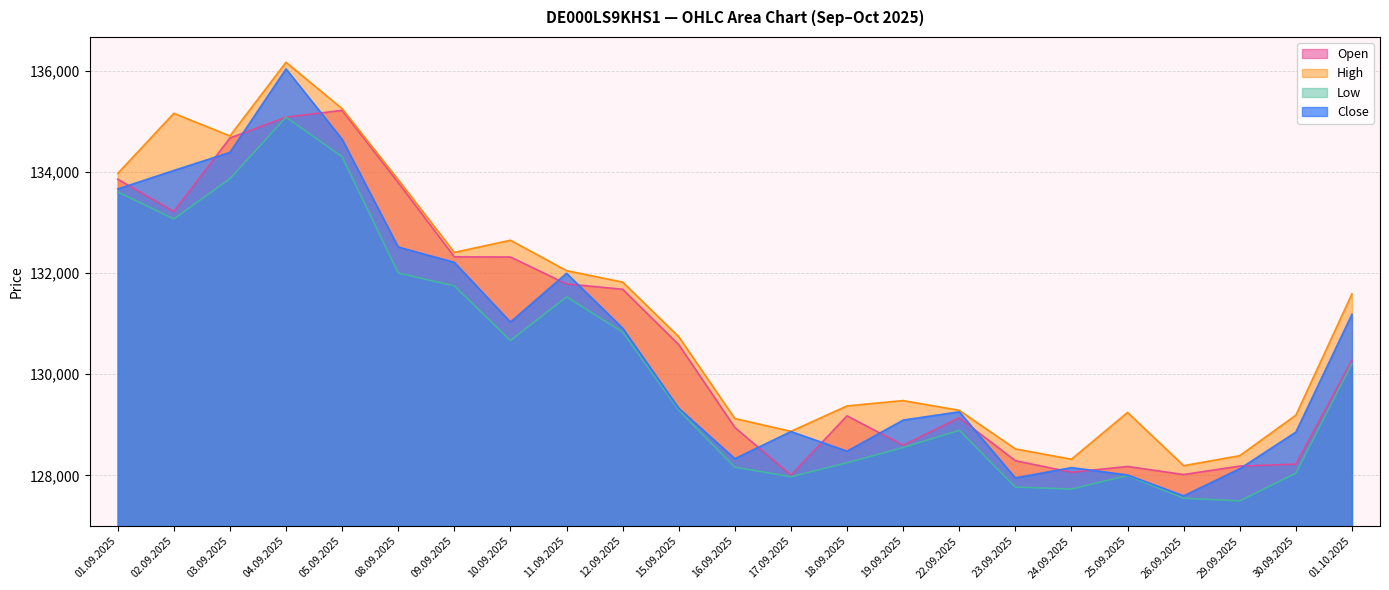

Between 18.09.2025 and 23.09.2025, which series saw the biggest shift?

Open